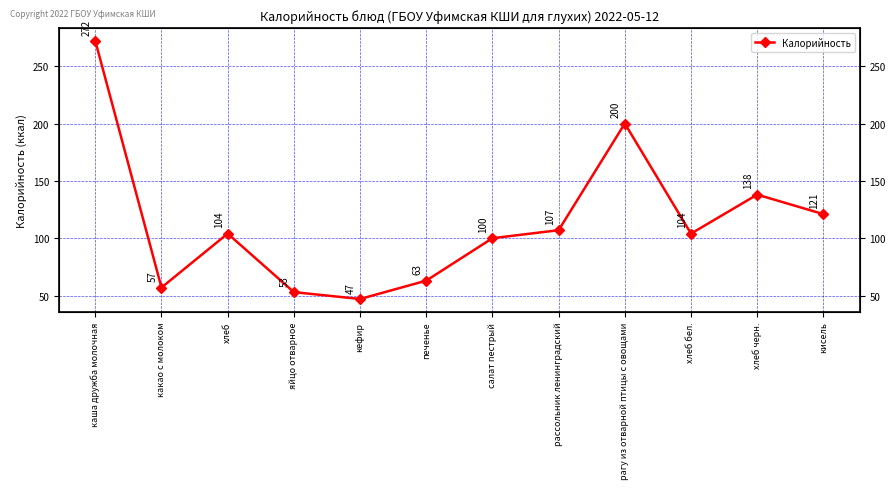

What is the minimum value shown in the chart?

47